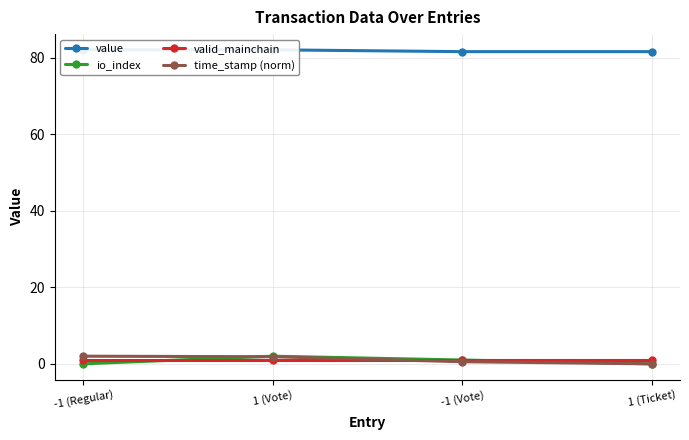

Is it true that value equals 146.0 at 1 (Vote)?

False